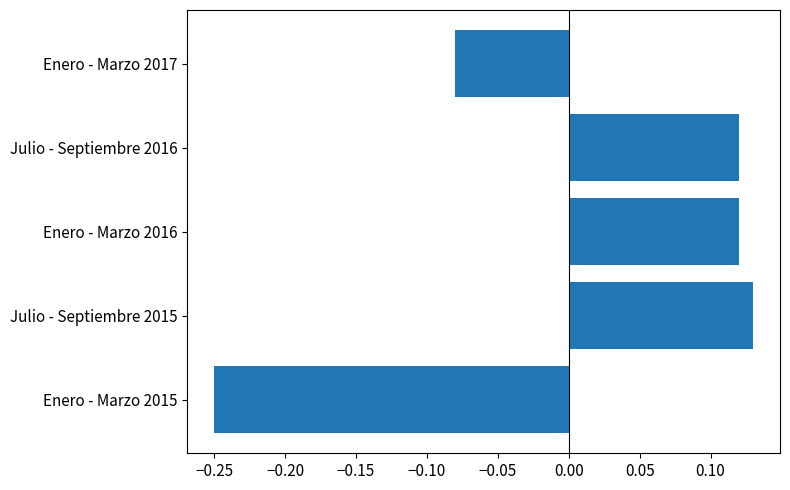

Where is the data nearest to the value 0?

Enero - Marzo 2017